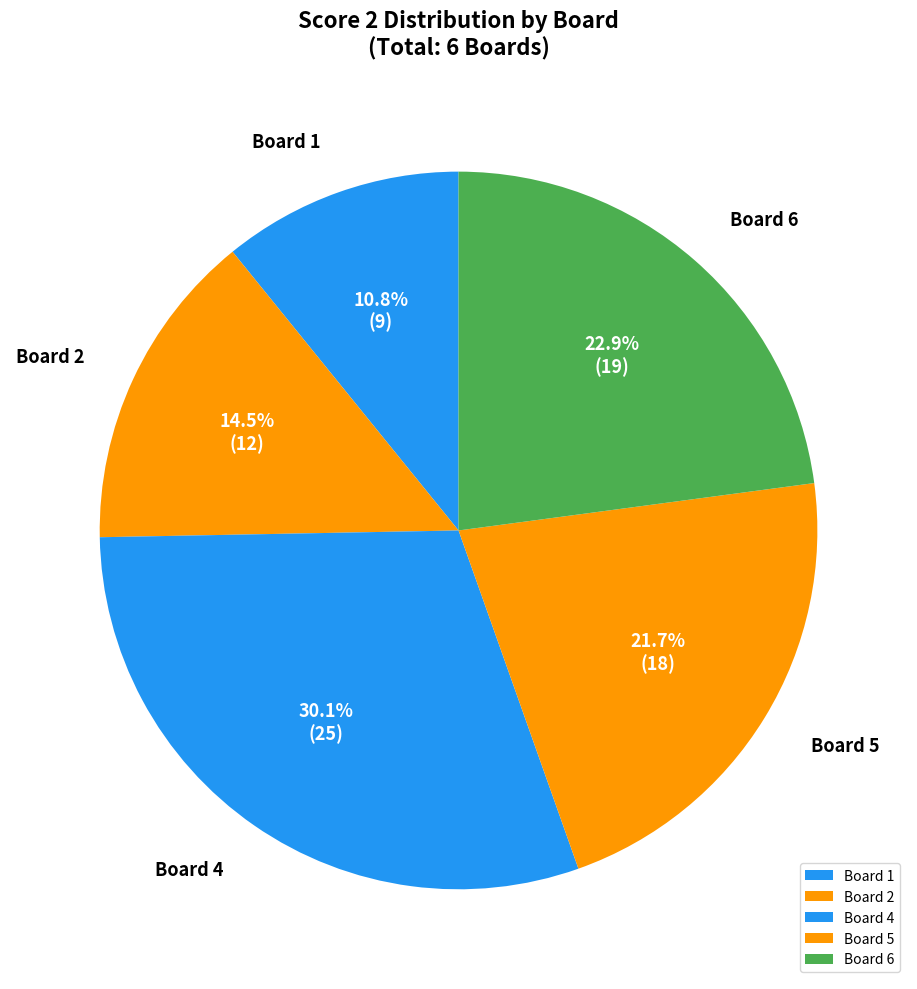

Combined, what portion of the pie is Board 2 and Board 1?

25.3%